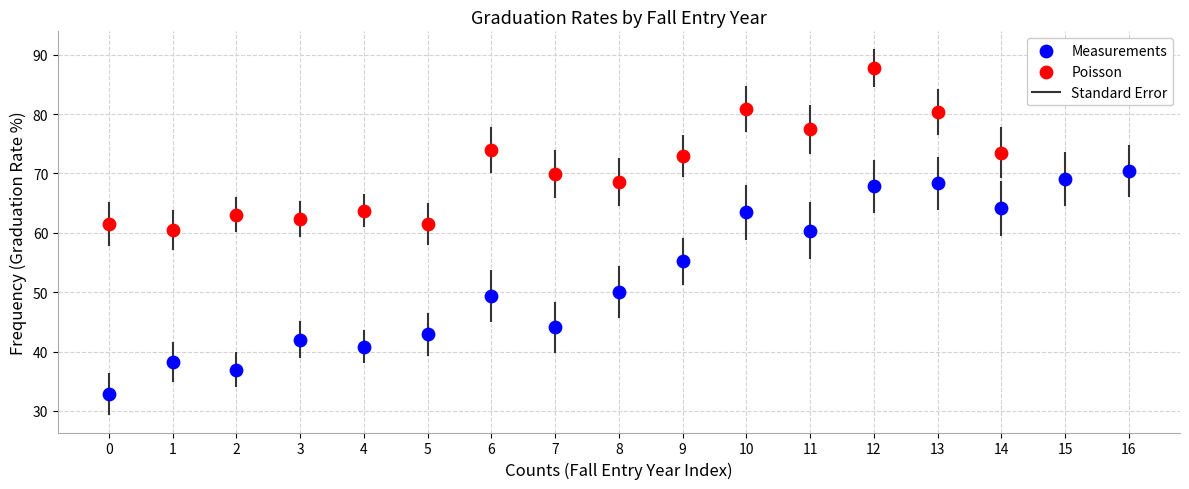

Which series has the widest spread of Y values?

Measurements